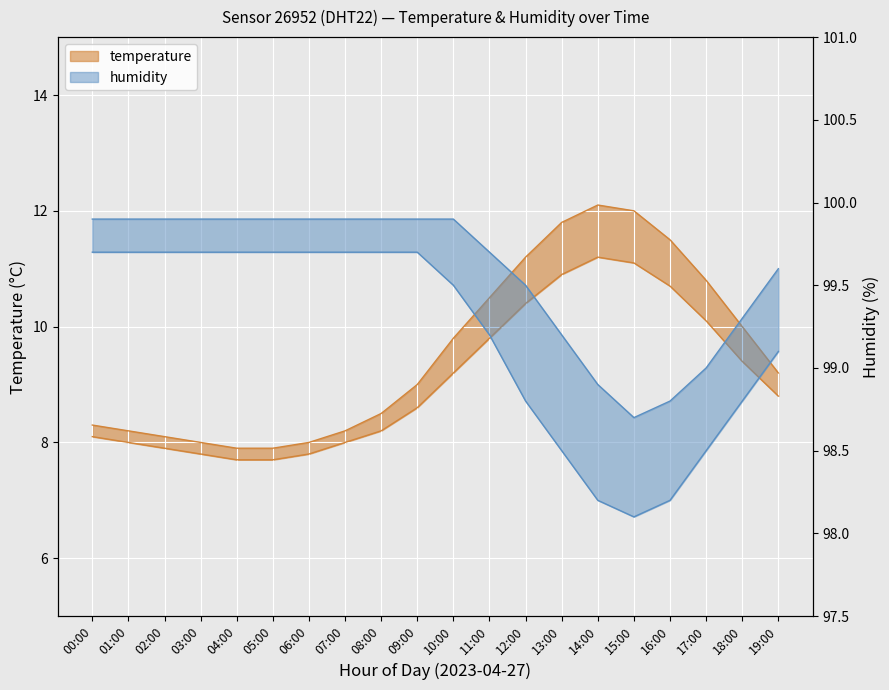

Is it true that humidity_lower equals 40.7 at 10:00?

False